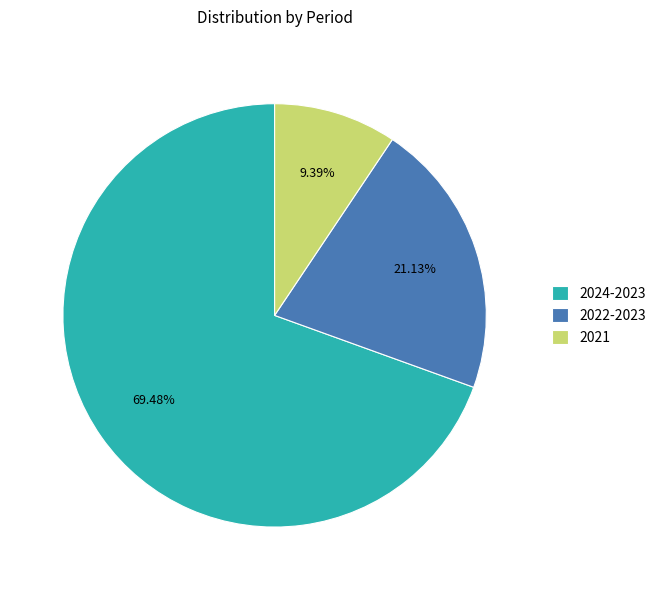

Does any single category account for the majority?

Yes